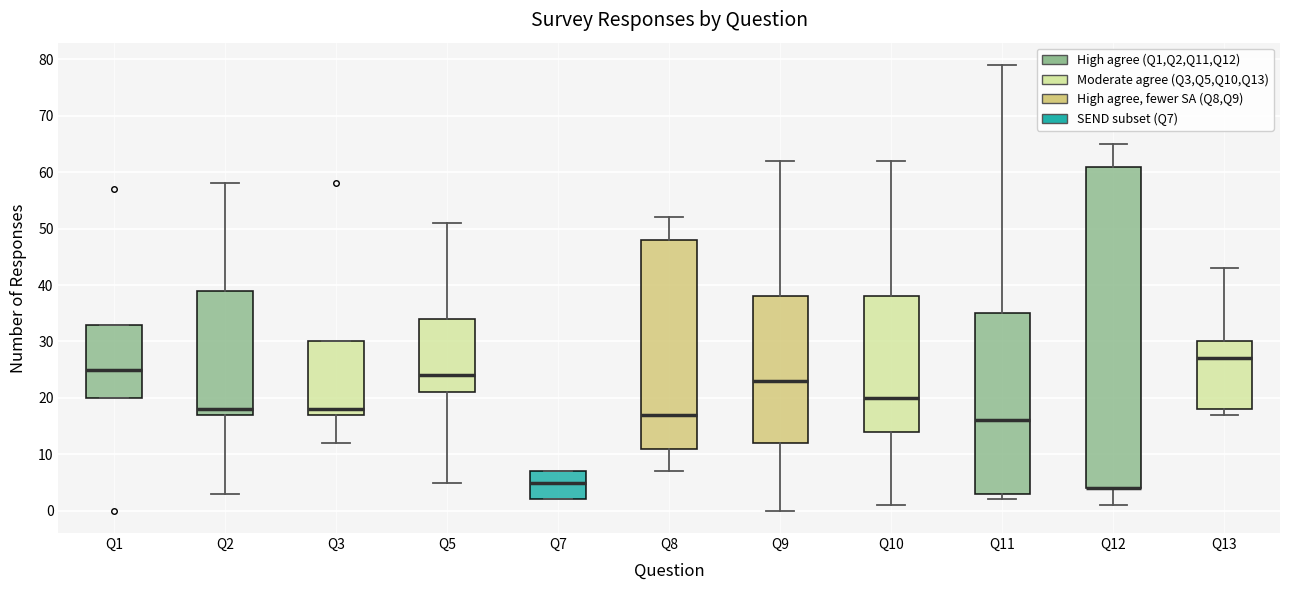

Reading left to right, transcribe this box plot: for each box, give where its median line is, the range the box spans, and where its two whiskers end, as read against the y-axis. The values are not printed on the chart, so give them approximately, as read against the axis.

Q1: median 25, box 20 to 33, whiskers 20 to 33
Q2: median 18, box 17 to 39, whiskers 3 to 58
Q3: median 18, box 17 to 30, whiskers 12 to 30
Q5: median 24, box 21 to 34, whiskers 5 to 51
Q7: median 5, box 2 to 7, whiskers 2 to 7
Q8: median 17, box 11 to 48, whiskers 7 to 52
Q9: median 23, box 12 to 38, whiskers 0 to 62
Q10: median 20, box 14 to 38, whiskers 1 to 62
Q11: median 16, box 3 to 35, whiskers 2 to 79
Q12: median 4 (drawn on the box's lower edge), box 4 to 61, whiskers 1 to 65
Q13: median 27, box 18 to 30, whiskers 17 to 43